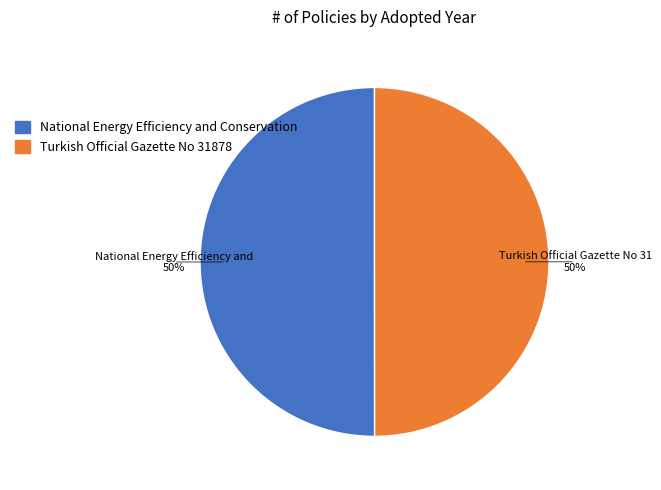

Count the number of slices in the pie.

2